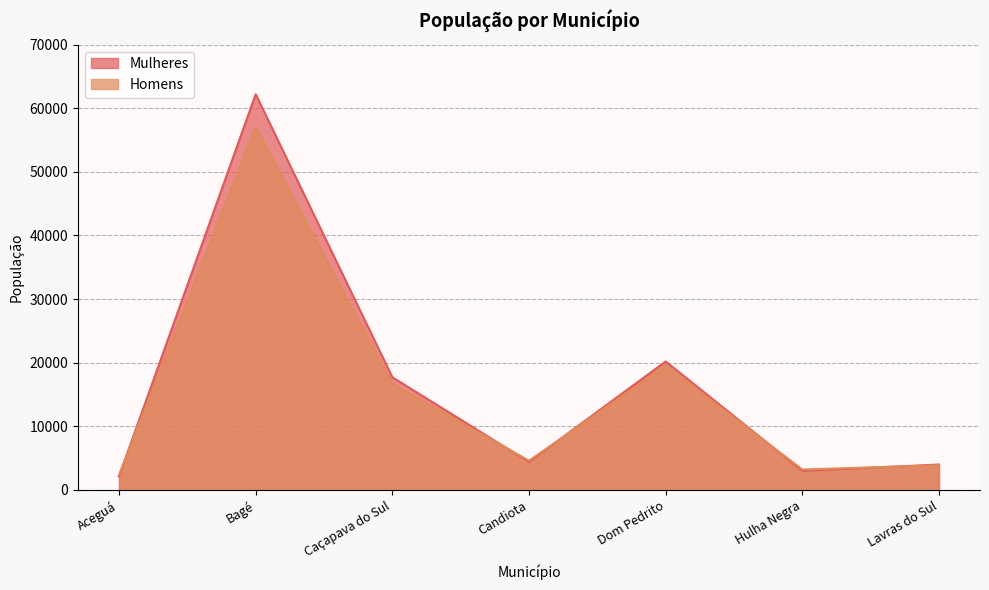

What is the total value across all series at Hulha Negra?

6183